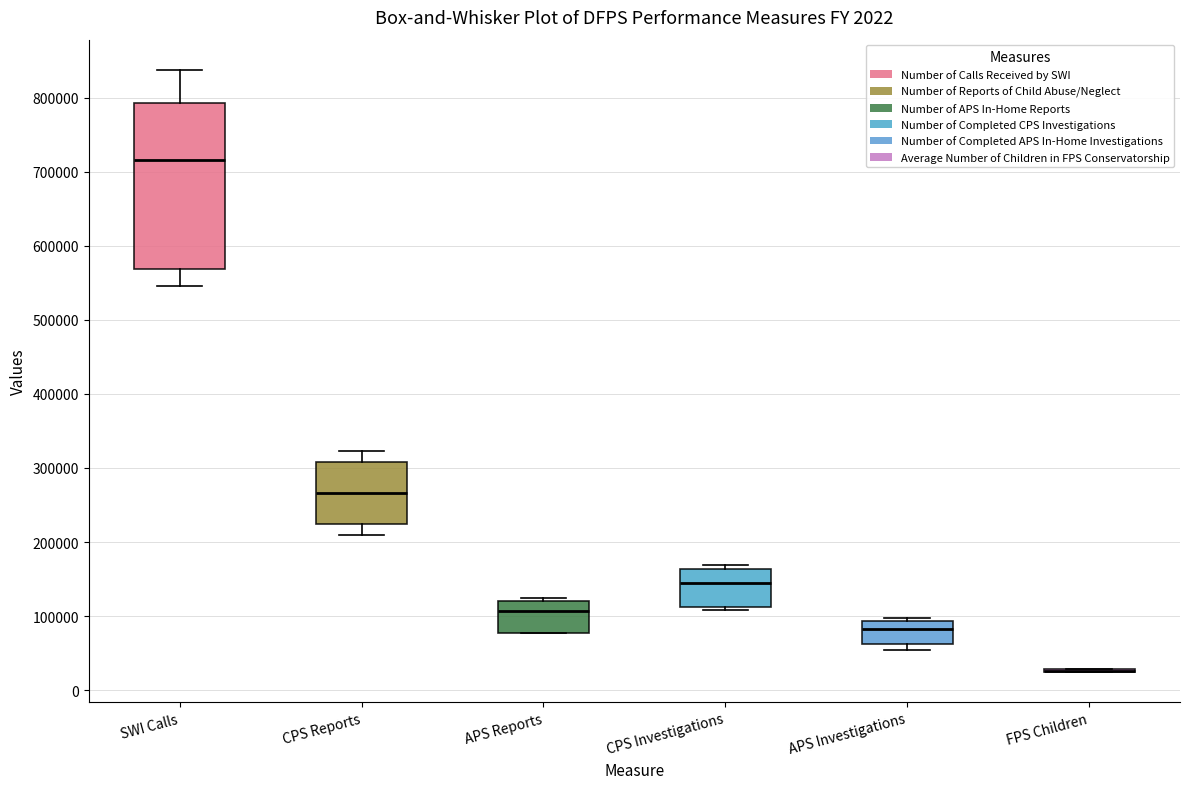

Which box is the tallest, from its lower edge to its upper edge?

SWI Calls